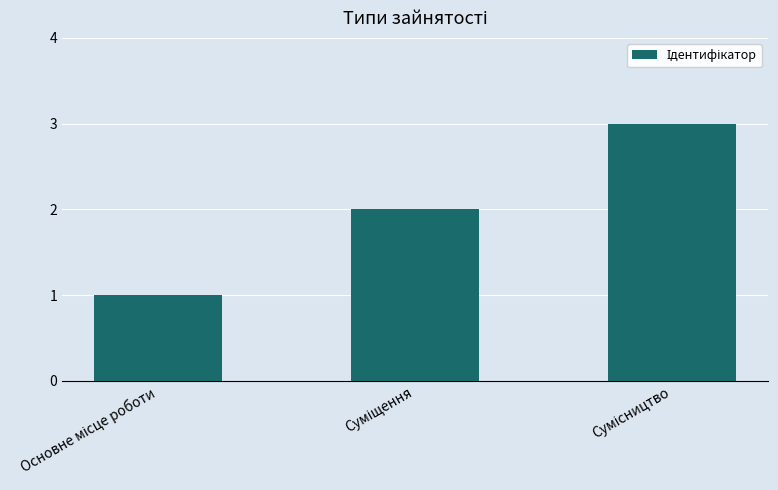

What is the maximum value shown in the chart?

3